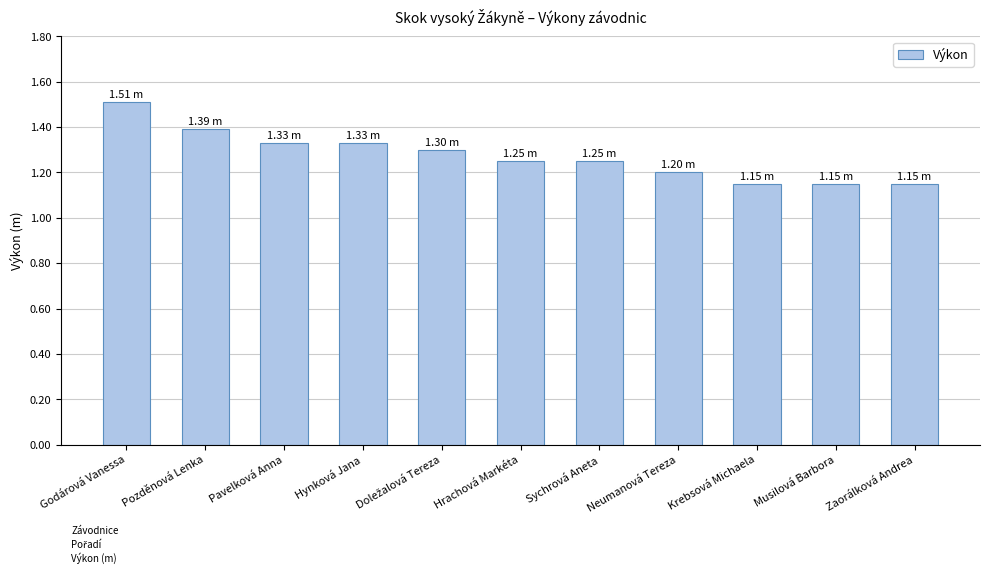

What is the sum of the values at Sychrová Aneta and Hrachová Markéta?

2.5